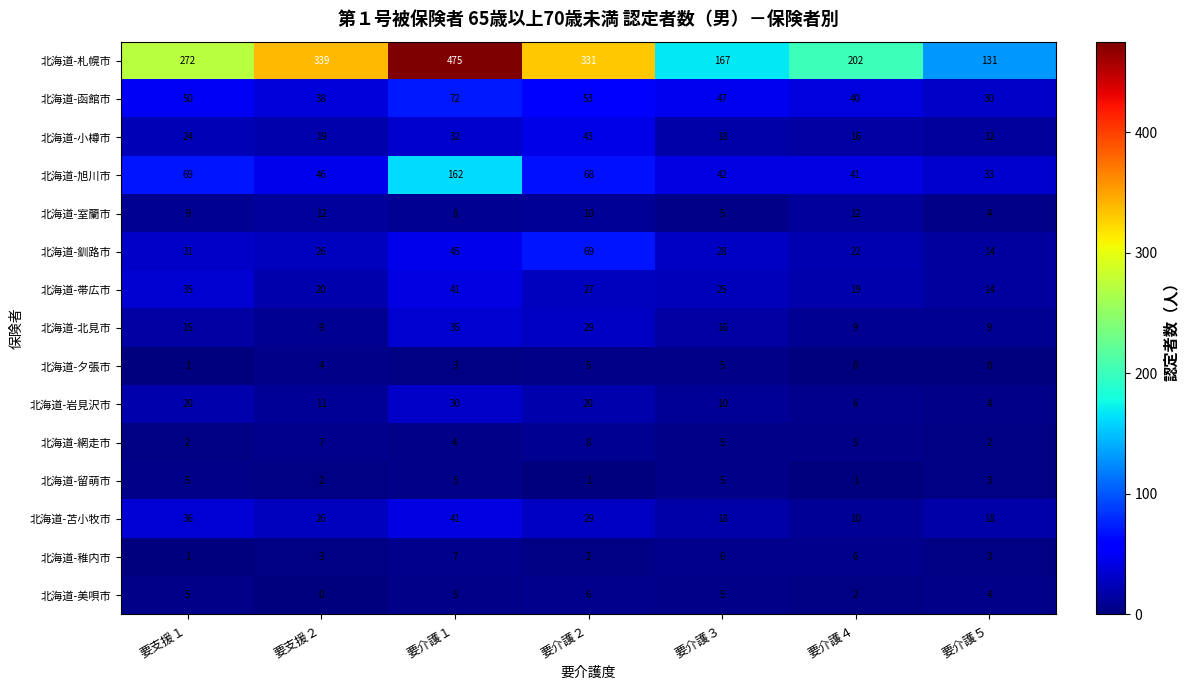

What is the average value of the 北海道-小樽市 series?

23